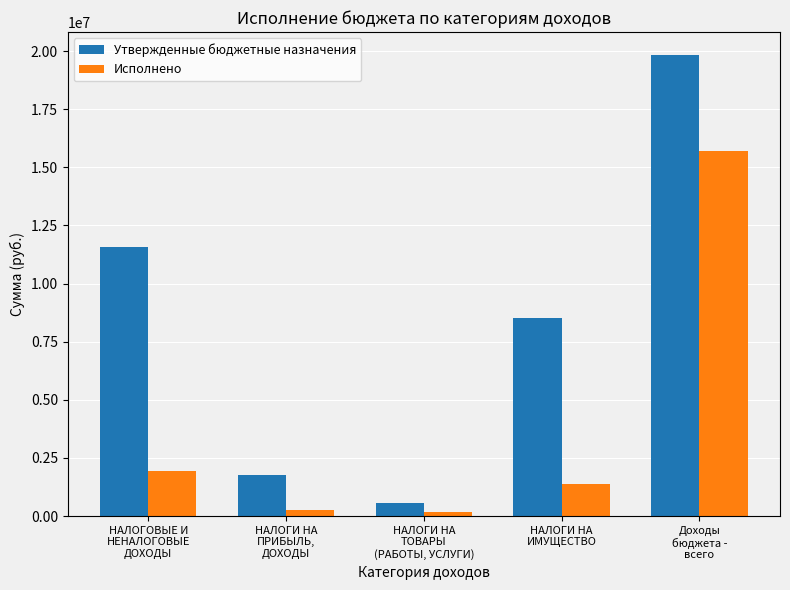

At how many categories does at least one series exceed 9485245?

2